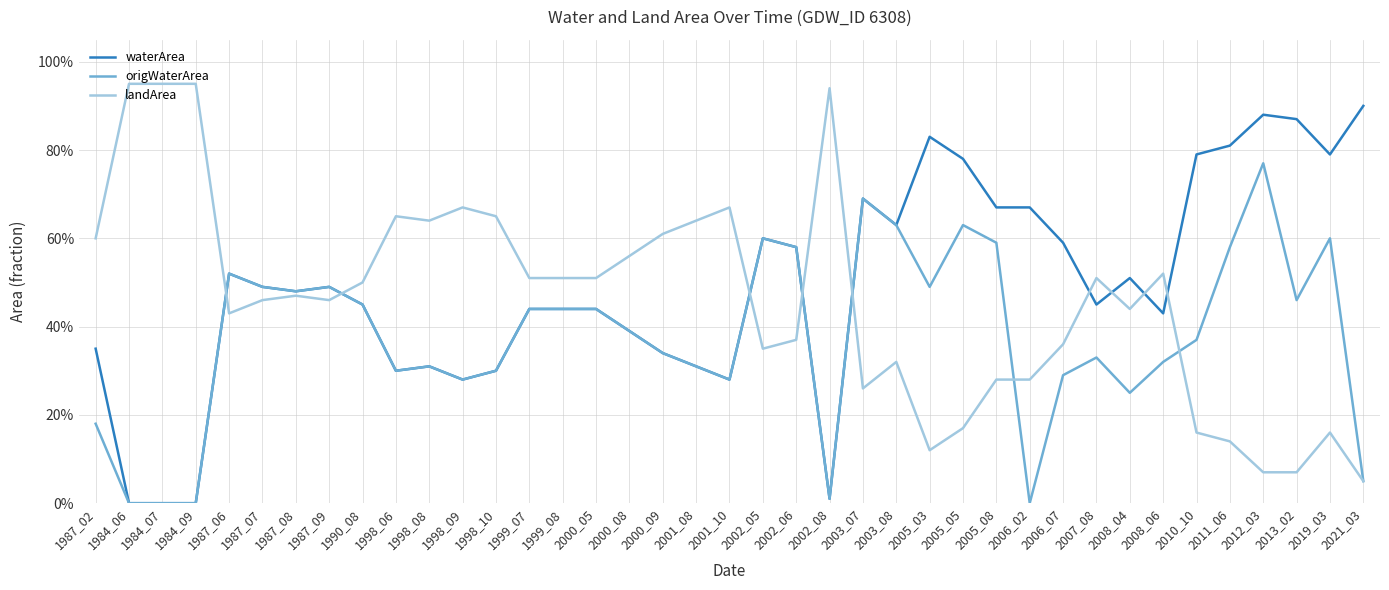

Does the chart display data point markers on the line(s)?

No